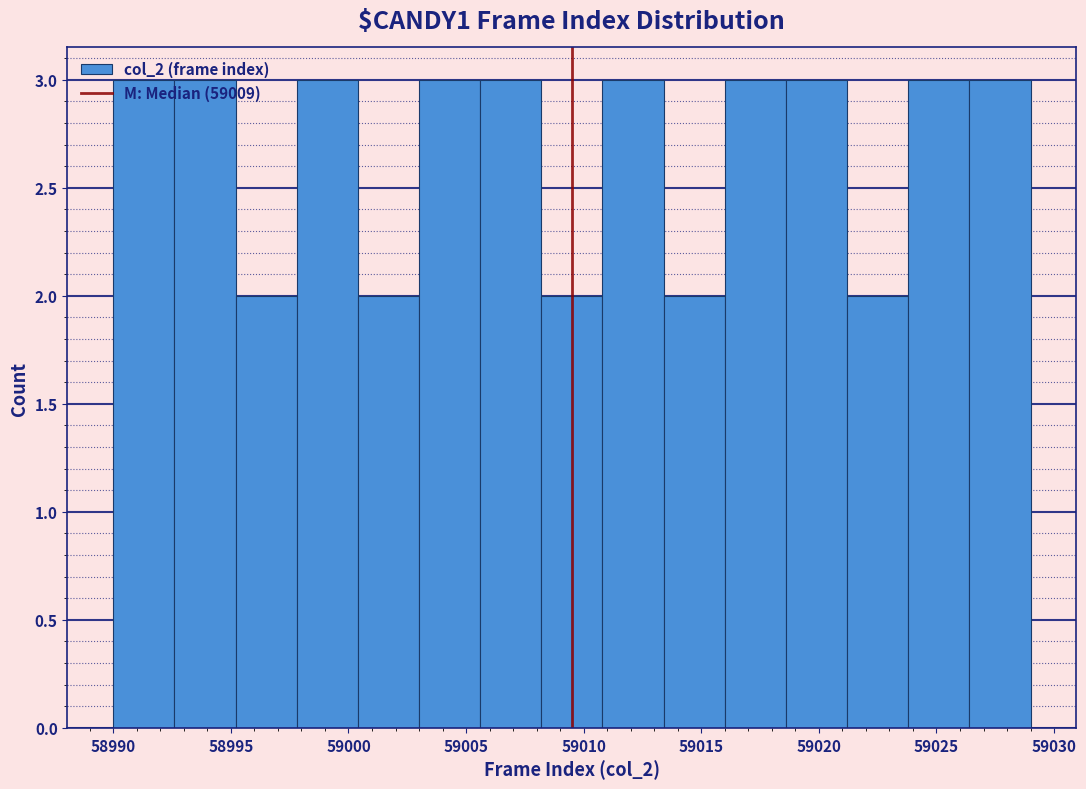

What is the height of the bar covering 58990.0 to 58992.6 on the x-axis? Neither the bar edges nor the heights are printed on the chart, so give them approximately, as read against the axes.

3